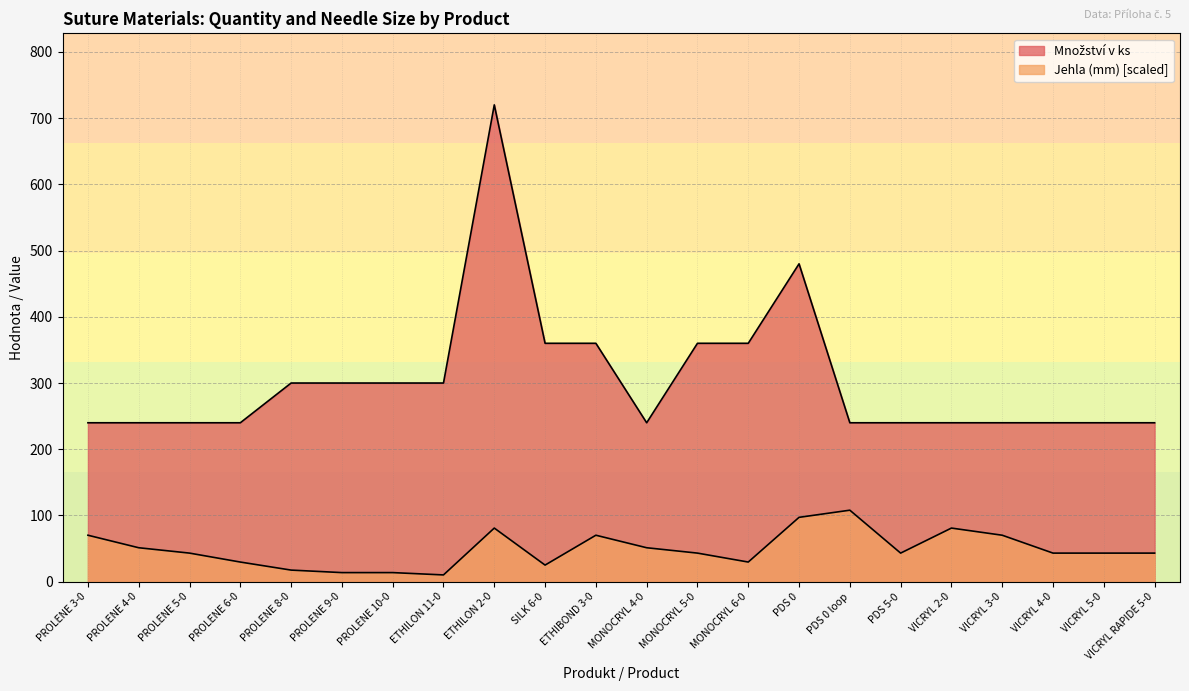

Reading right to left, transcribe all the data shown in this chart.

Množství v ks: 240.0	240.0	240.0	240.0	240.0	240.0	240.0	480.0	360.0	360.0	240.0	360.0	360.0	720.0	300.0	300.0	300.0	300.0	240.0	240.0	240.0	240.0
Jehla (mm): 43.2	43.2	43.2	70.2	81.0	43.2	108.0	97.2	29.7	43.2	51.3	70.2	25.1	81.0	10.3	13.8	13.8	17.6	29.7	43.2	51.3	70.2